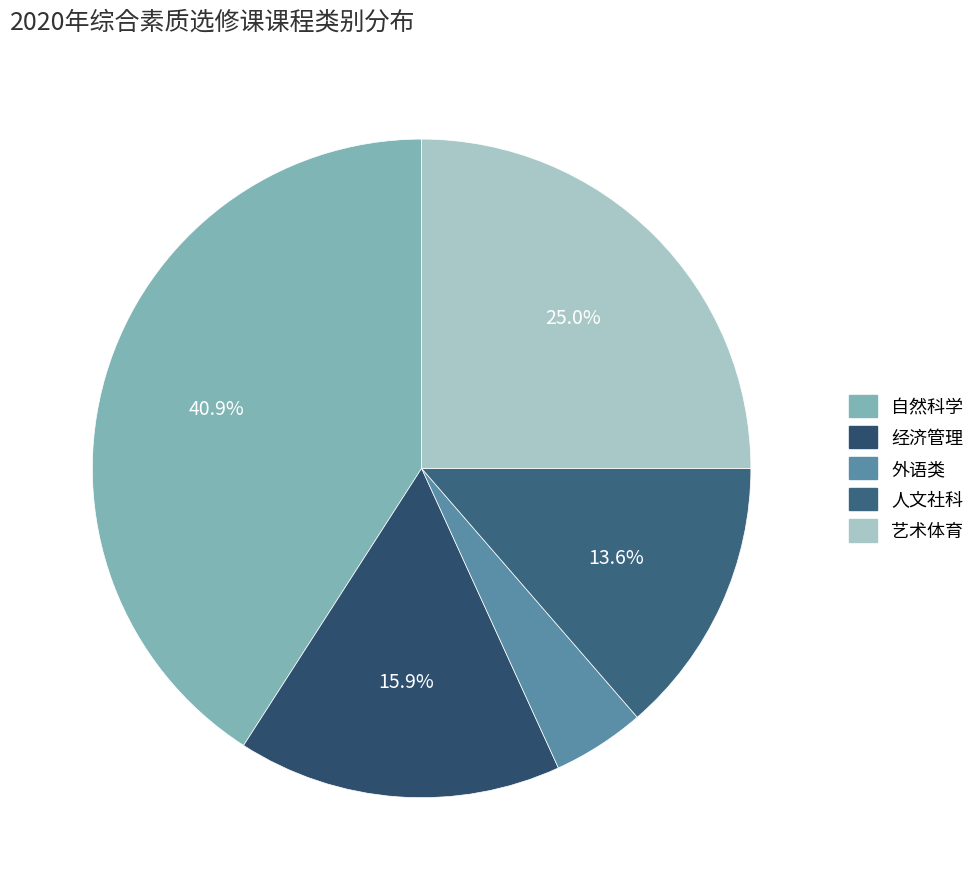

What is the largest slice in the pie chart?

自然科学